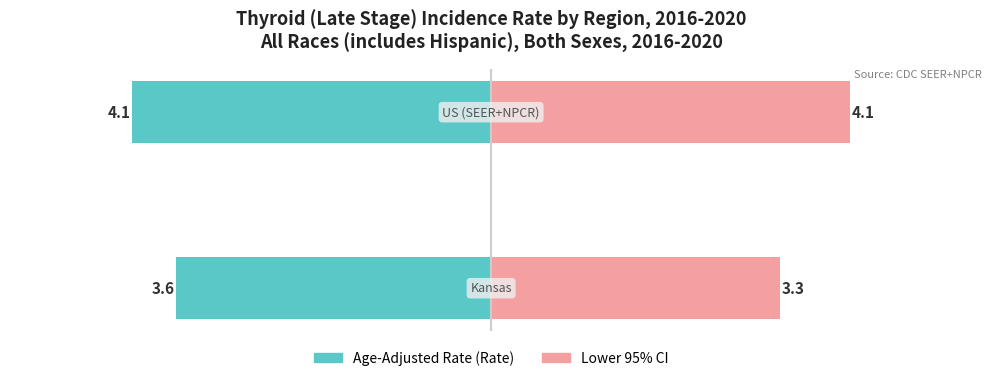

The Age-Adjusted Rate series shows -0.9 at 1. True or false?

False